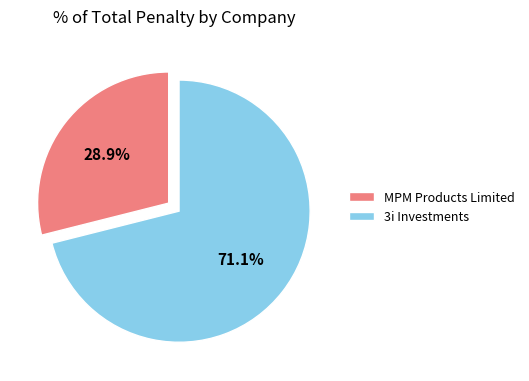

What percentage is the MPM Products Limited slice, to the nearest percent?

29%